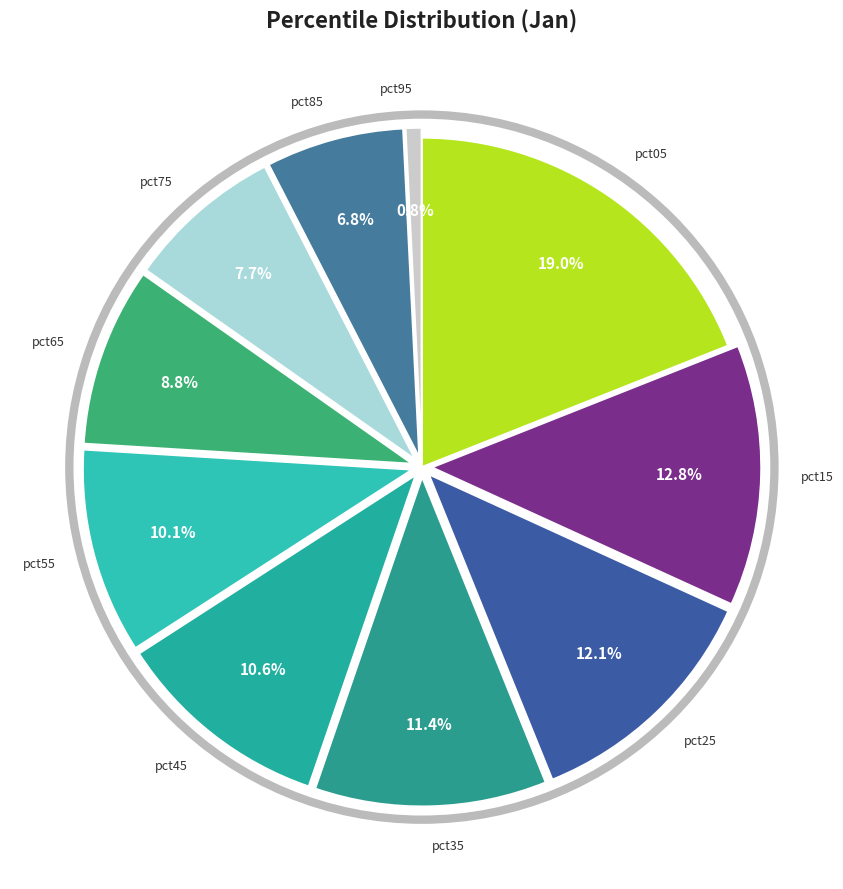

How many segments does this pie chart have?

10